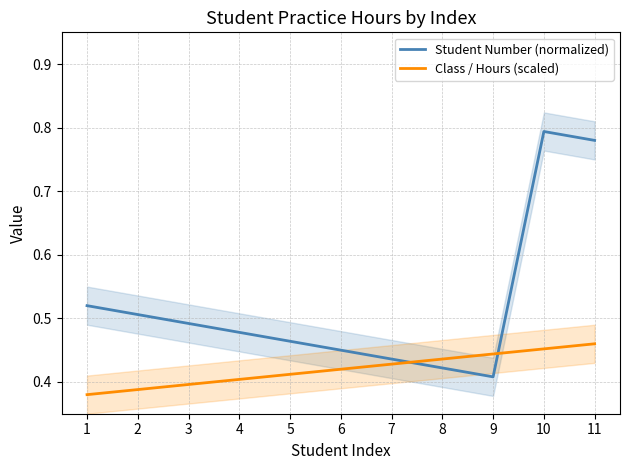

Between 5 and 9, which series saw the biggest shift?

Student Number (normalized)